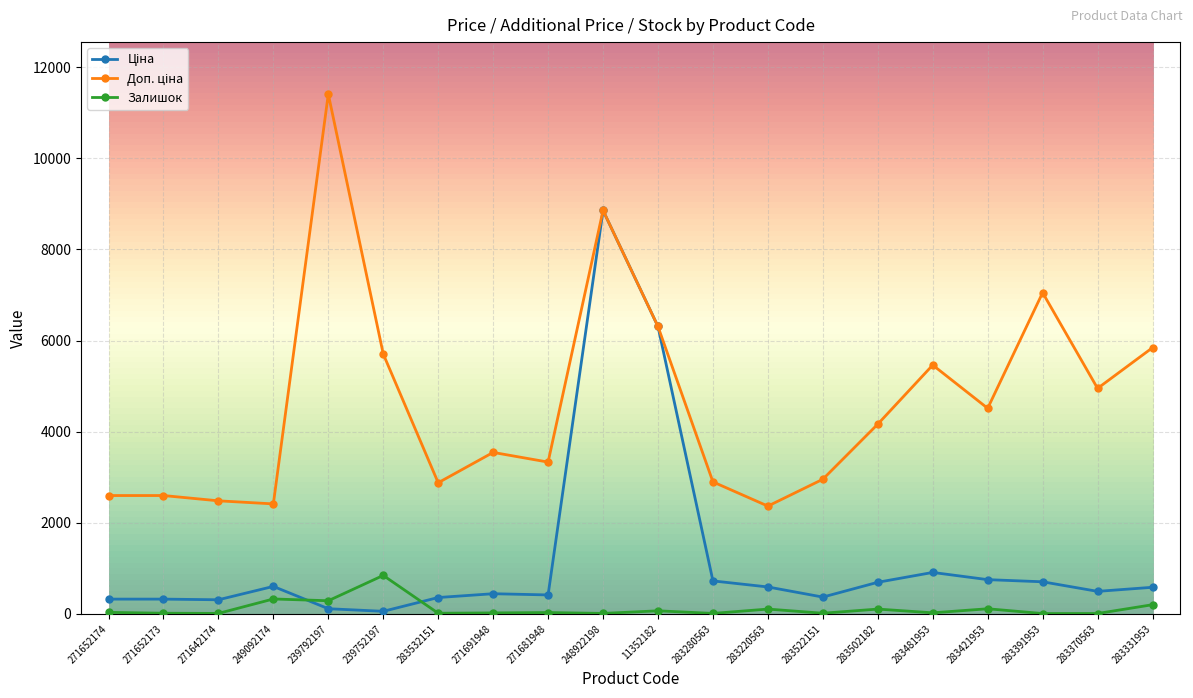

At which category is the sum across all series the highest?

248922198